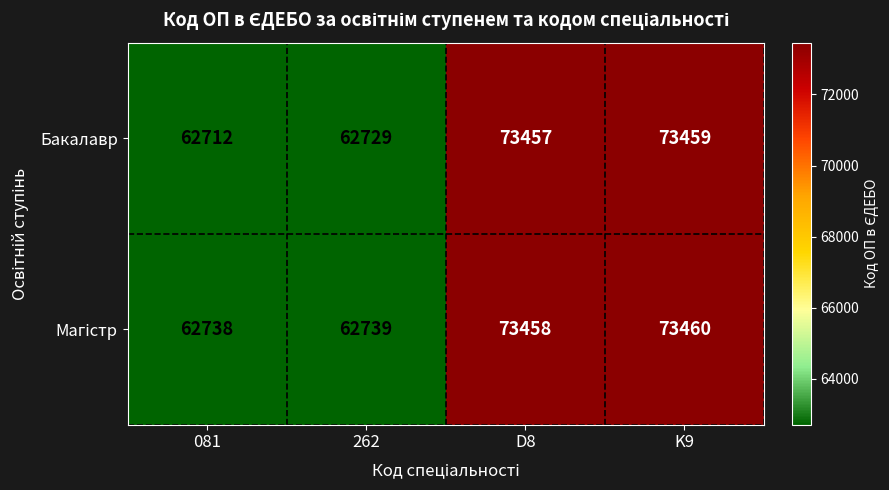

Which series has the largest range (max minus min)?

Бакалавр